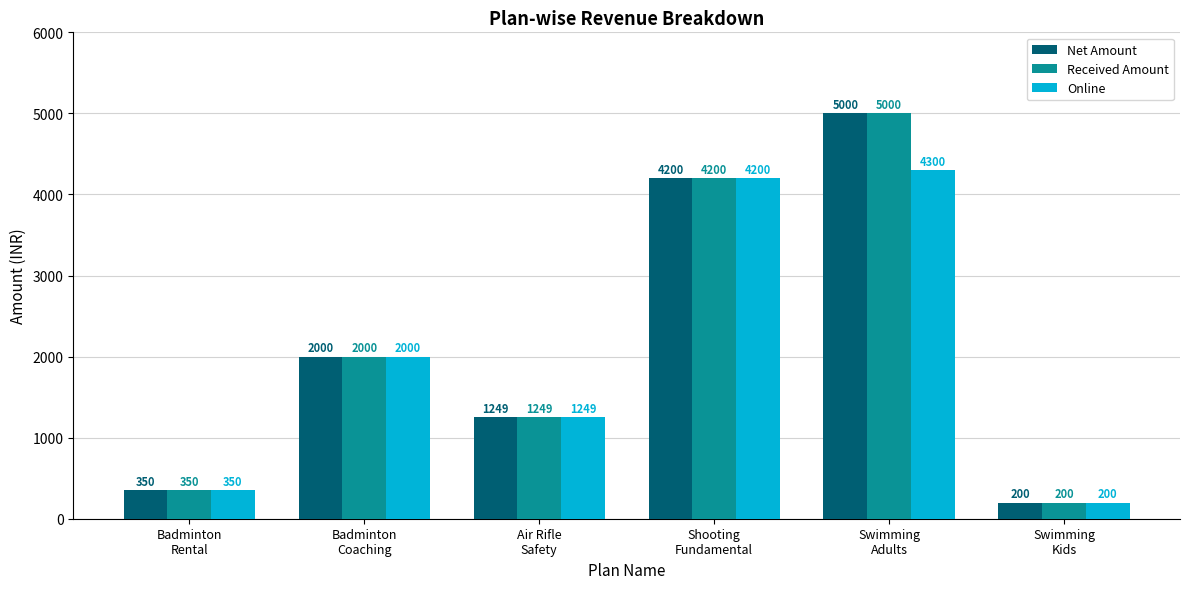

Which label corresponds to the smallest value in the chart?

Swimming
Kids